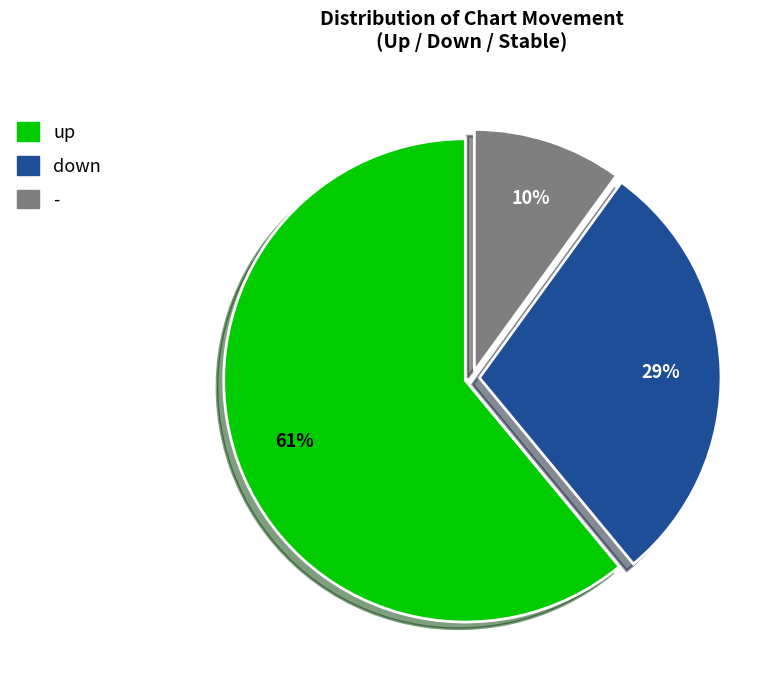

To the nearest percent, what is the difference between the largest and smallest slice percentages?

51%